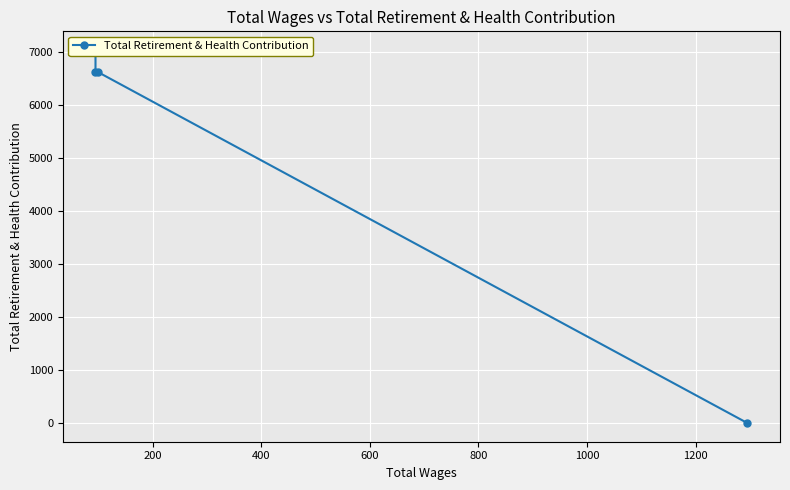

What is the average value?

5069